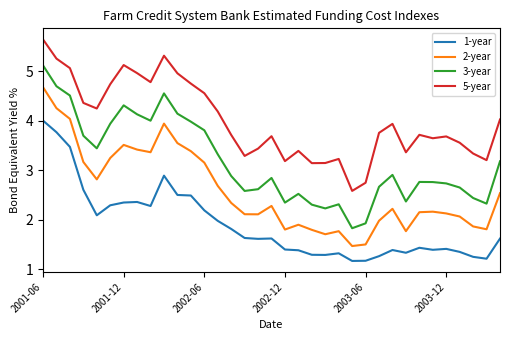

What is the sum of all 2-year values?

90.8